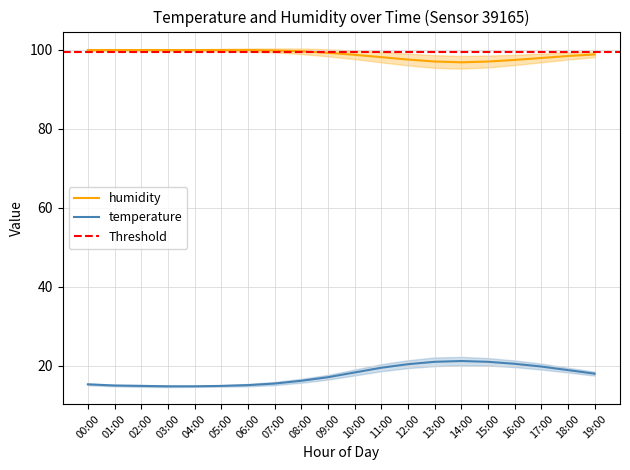

Rank the series by their maximum value, from lowest to highest.

temperature, humidity